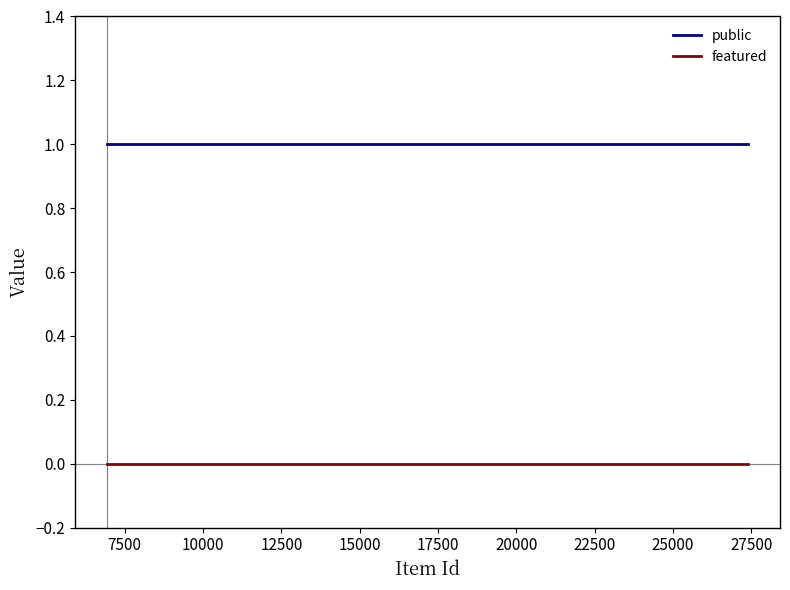

Rank the series by their average value, from lowest to highest.

featured, public